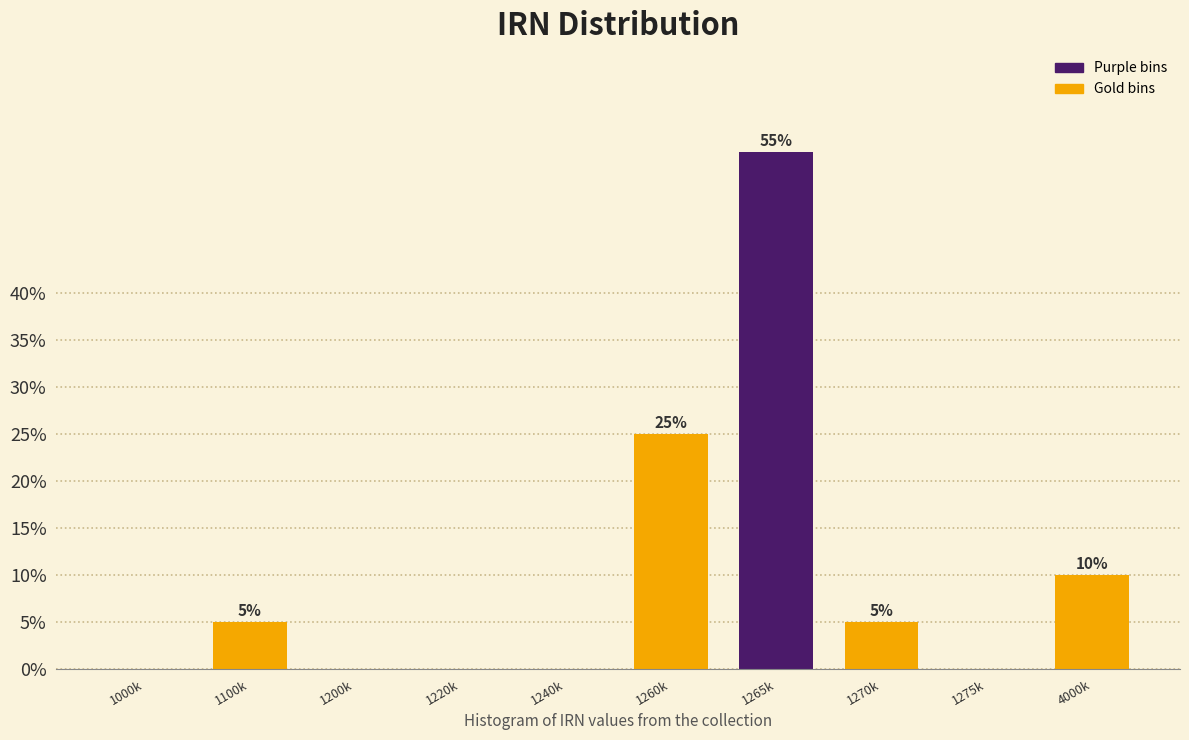

Reading left to right, transcribe all the data shown in this chart.

1000k=0.0	1100k=5.0	1200k=0.0	1220k=0.0	1240k=0.0	1260k=25.0	1265k=55.0	1270k=5.0	1275k=0.0	4000k=10.0